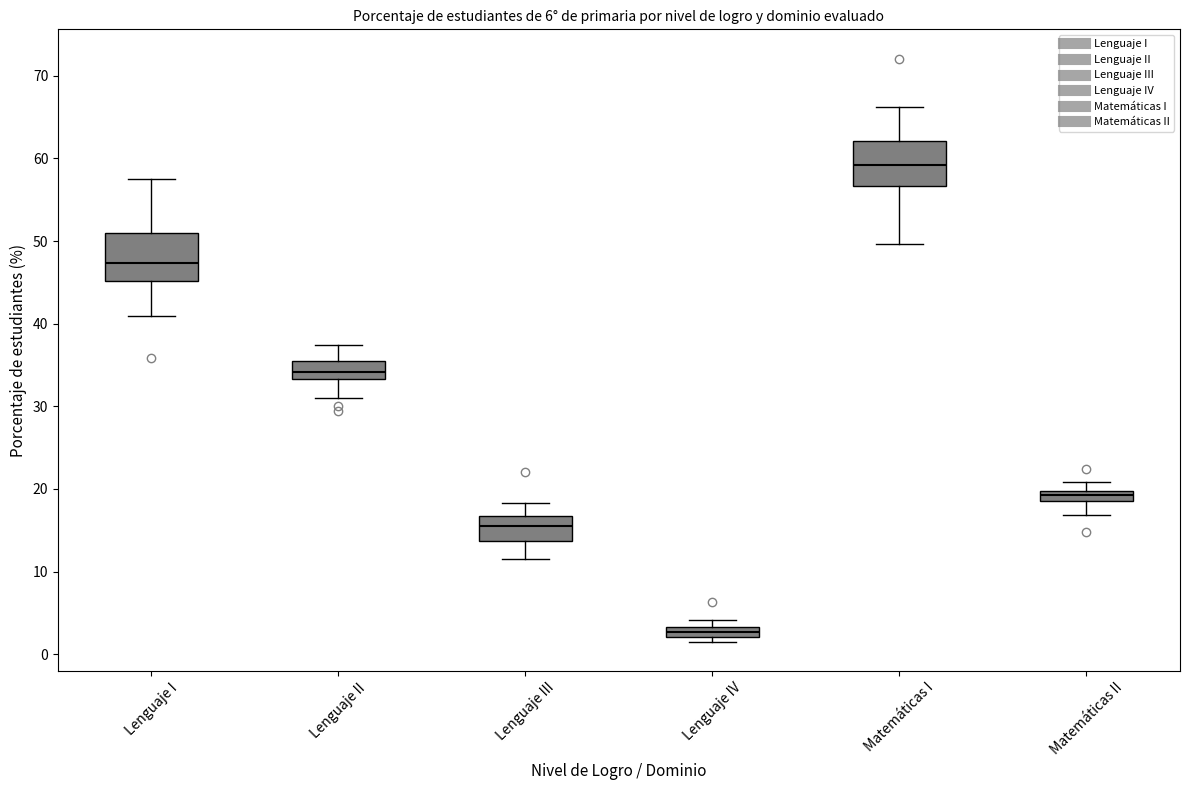

Which box has the lowest median line?

Lenguaje IV